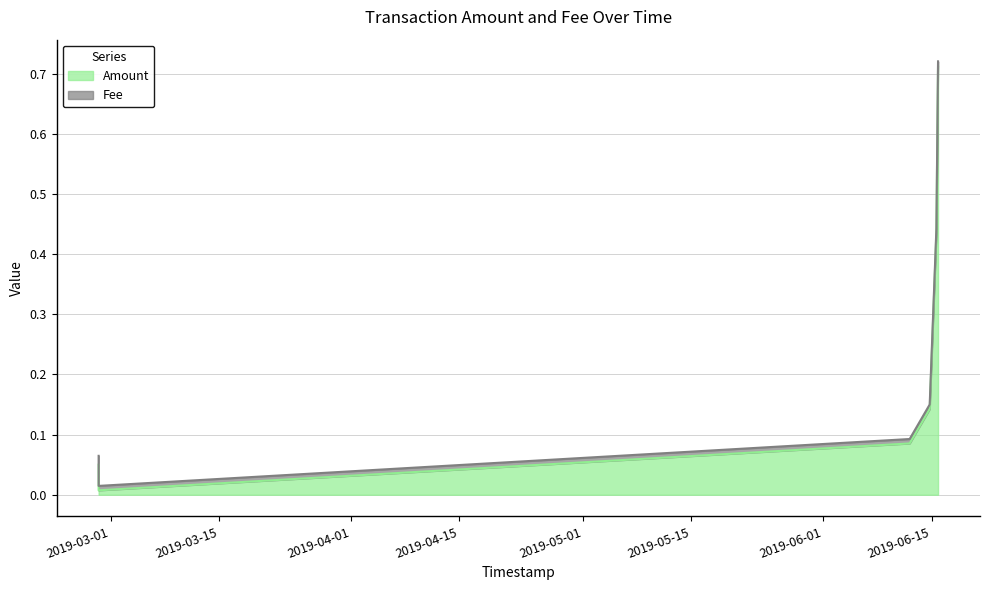

Reading left to right, list all the values displayed in this chart.

2019-02-27 10:33:27=0.1	2019-02-27 10:34:06=0.0	2019-06-12 04:15:25=0.1	2019-06-14 18:21:20=0.1	2019-06-15 15:06:21=0.4	2019-06-15 20:13:01=0.7